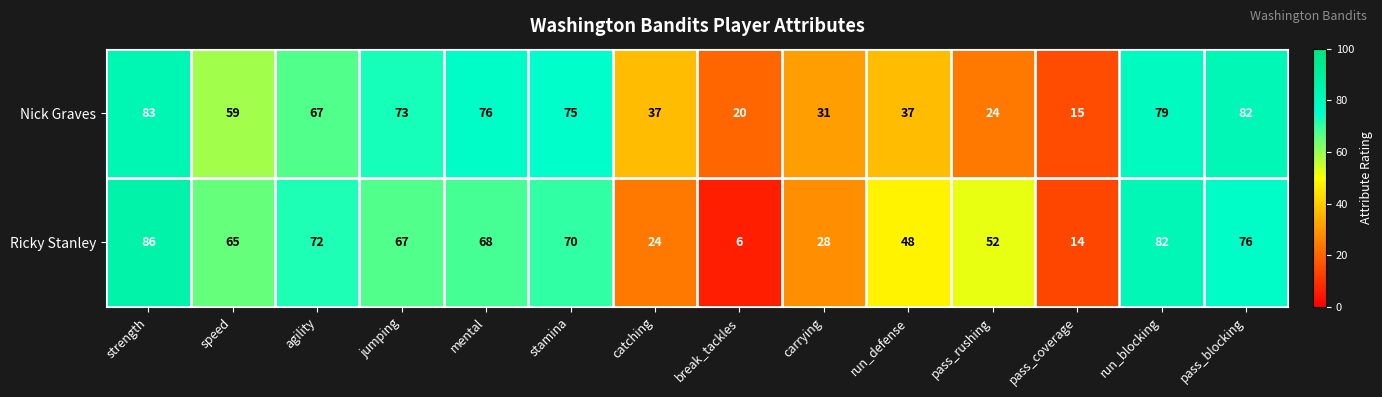

What is the sum of the Ricky Stanley values at pass_coverage and pass_blocking?

90